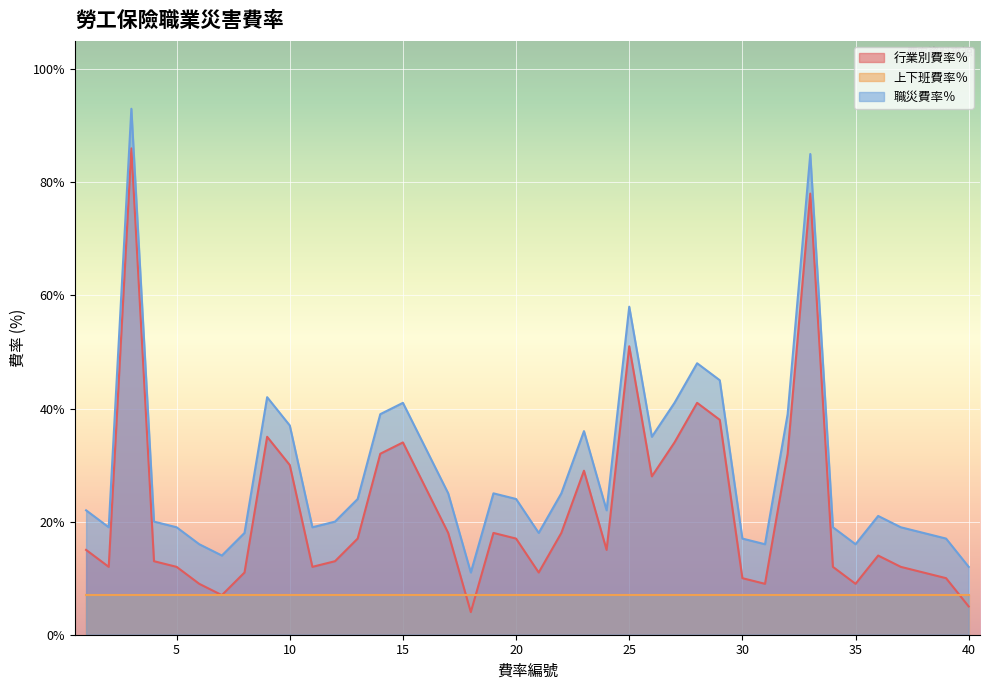

What are all the series names shown in the legend?

行業別費率％, 上下班費率％, 職災費率％